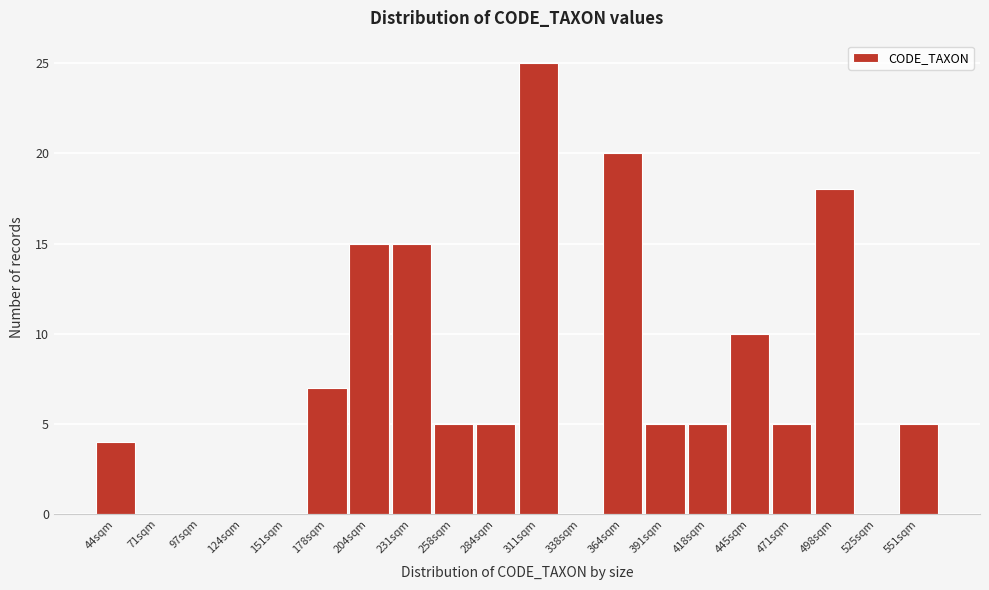

Reading left to right, extract all data points from this chart.

44sqm=4	71sqm=0	97sqm=0	124sqm=0	151sqm=0	178sqm=7	204sqm=15	231sqm=15	258sqm=5	284sqm=5	311sqm=25	338sqm=0	364sqm=20	391sqm=5	418sqm=5	445sqm=10	471sqm=5	498sqm=18	525sqm=0	551sqm=5